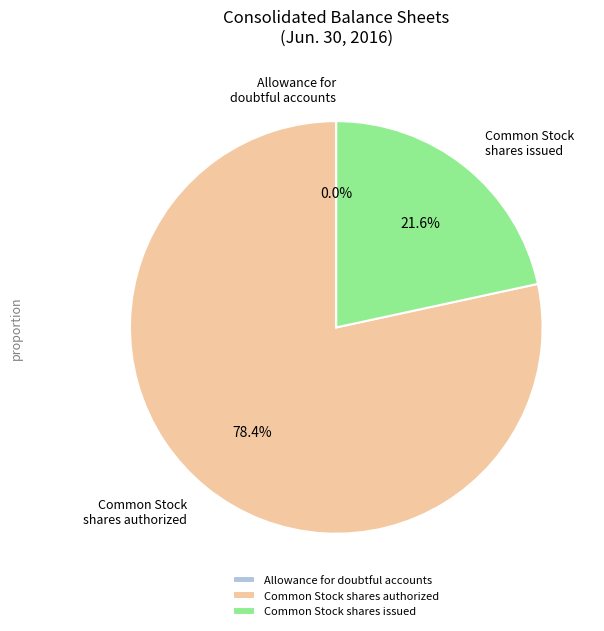

What is the largest slice in the pie chart?

Common Stock shares authorized